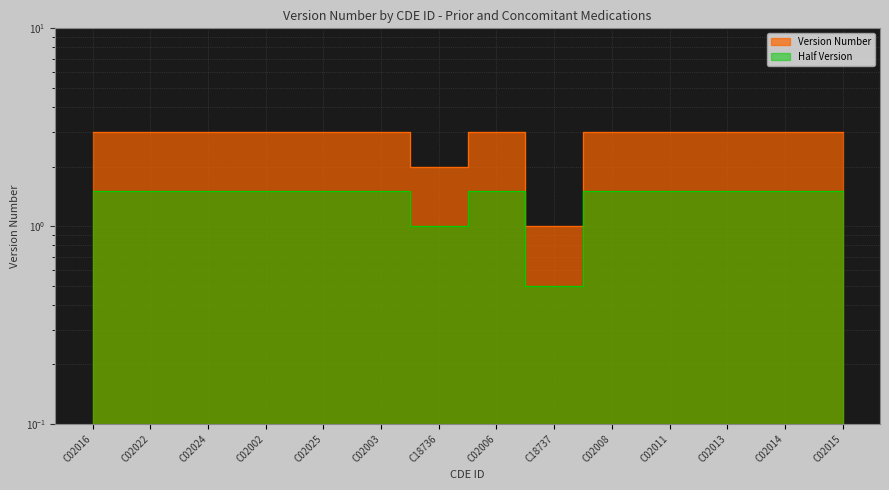

What is the smallest value displayed?

1